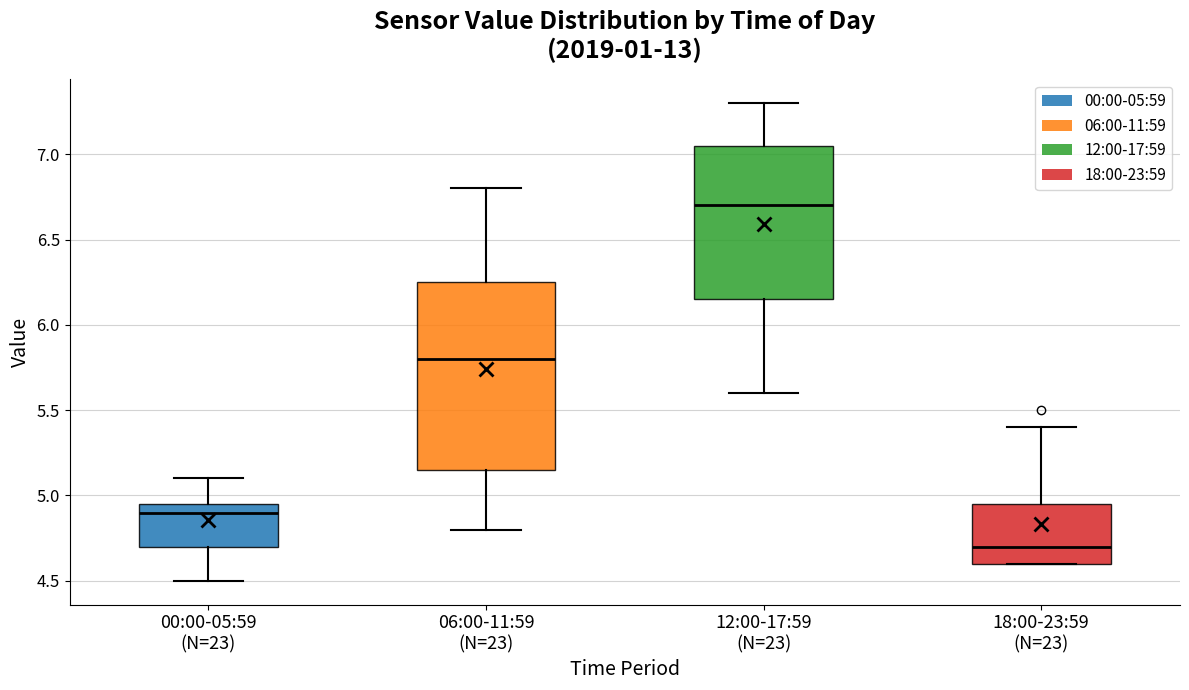

Reading left to right, transcribe this box plot: for each box, give where its median line is, the range the box spans, and where its two whiskers end, as read against the y-axis. The values are not printed on the chart, so give them approximately, as read against the axis.

00:00-05:59 (N=23): median 4.90, box 4.70 to 4.95, whiskers 4.50 to 5.10
06:00-11:59 (N=23): median 5.80, box 5.15 to 6.25, whiskers 4.80 to 6.80
12:00-17:59 (N=23): median 6.70, box 6.15 to 7.05, whiskers 5.60 to 7.30
18:00-23:59 (N=23): median 4.70, box 4.60 to 4.95, whiskers 4.60 to 5.40